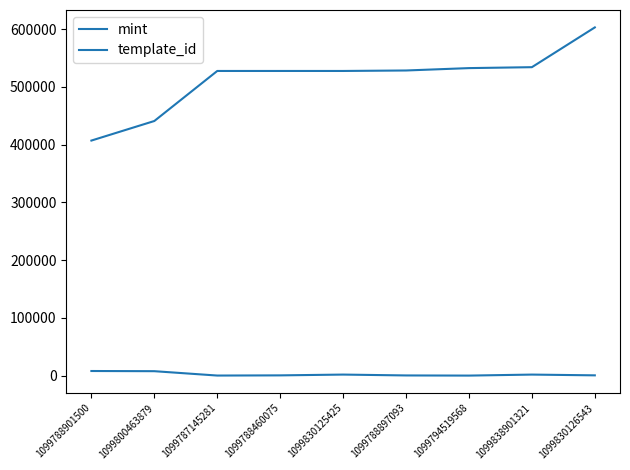

At which category does mint reach its first local valley?

1099787145281